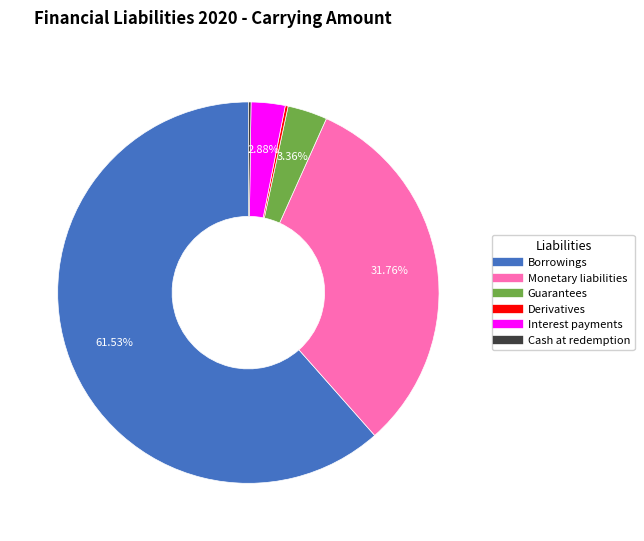

Which slice is the largest?

Borrowings